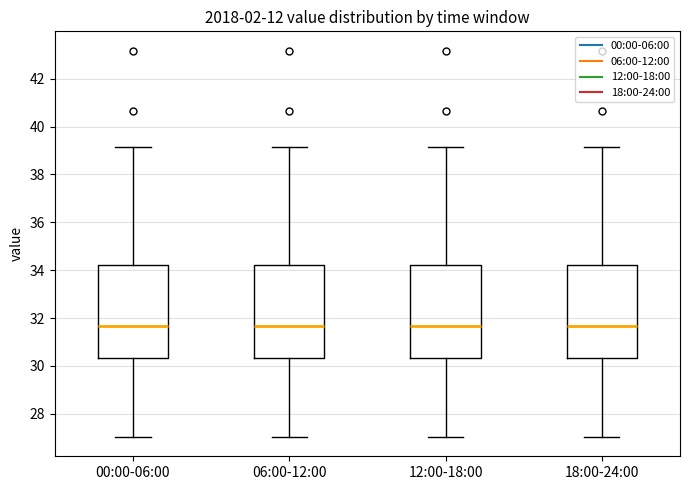

Reading left to right, transcribe this box plot: for each box, give where its median line is, the range the box spans, and where its two whiskers end, as read against the y-axis. The values are not printed on the chart, so give them approximately, as read against the axis.

00:00-06:00: median 31.6, box 30.4 to 34.2, whiskers 27.0 to 39.2
06:00-12:00: median 31.6, box 30.4 to 34.2, whiskers 27.0 to 39.2
12:00-18:00: median 31.6, box 30.4 to 34.2, whiskers 27.0 to 39.2
18:00-24:00: median 31.6, box 30.4 to 34.2, whiskers 27.0 to 39.2